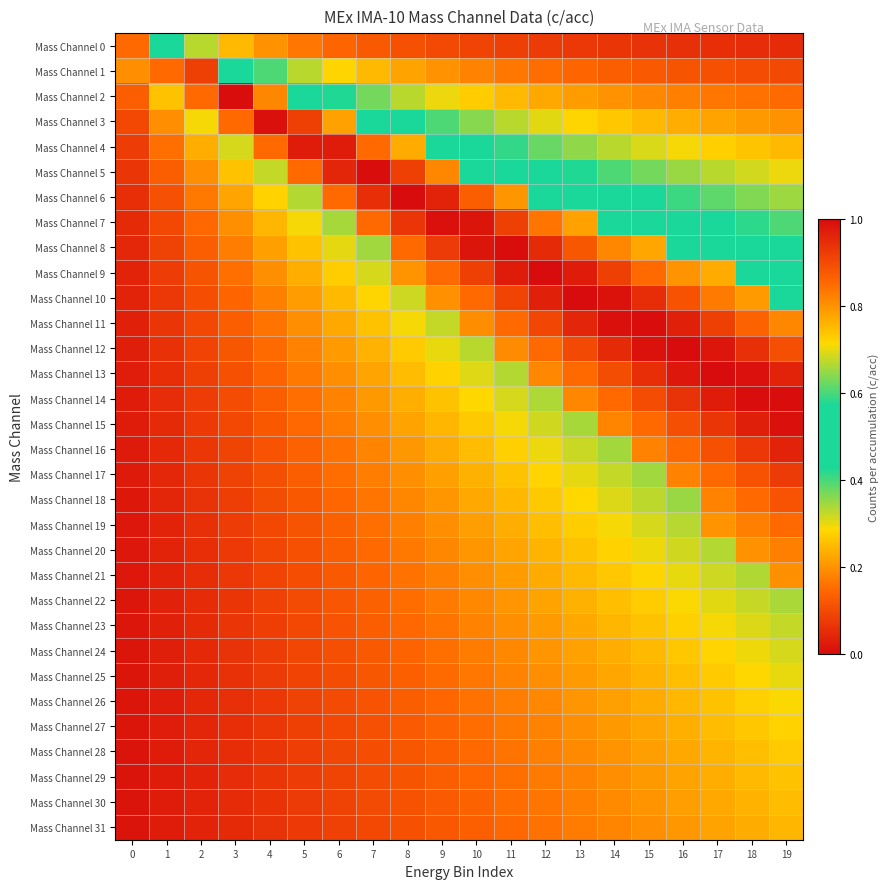

What is the maximum value shown in the chart?

1.0